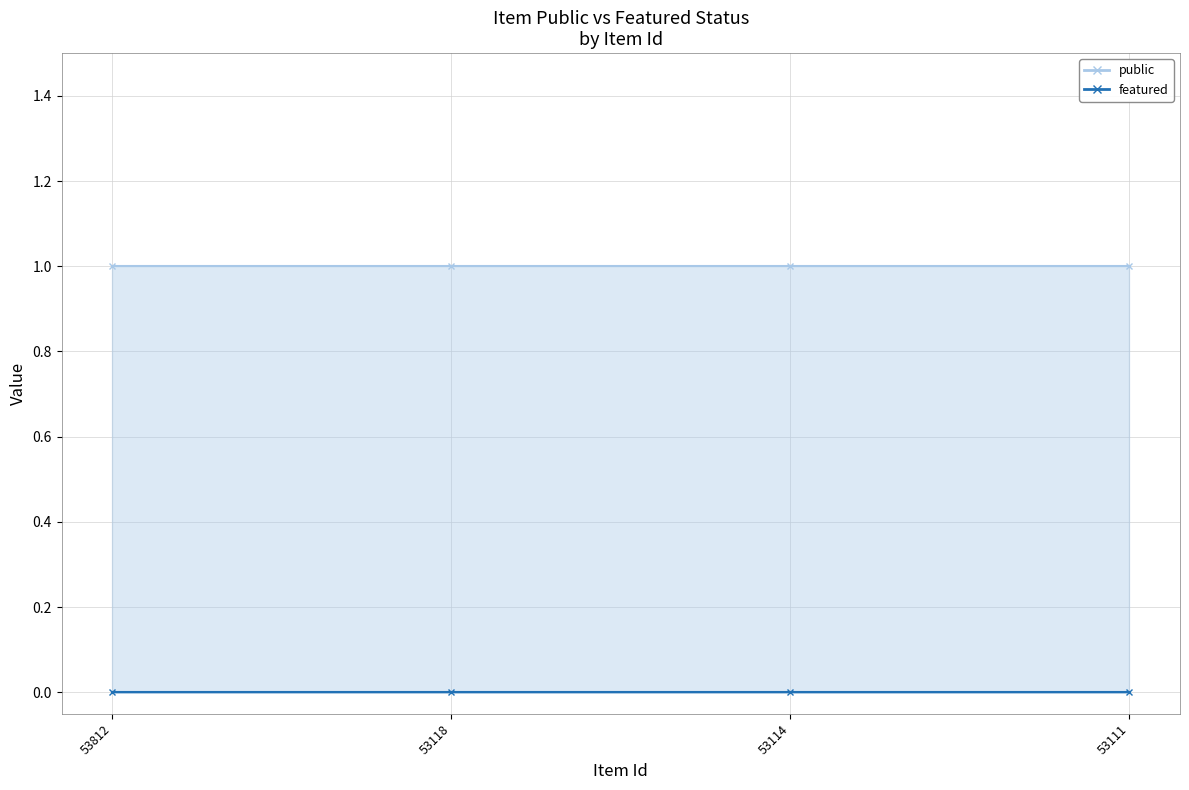

What are all the series names shown in the legend?

public, featured